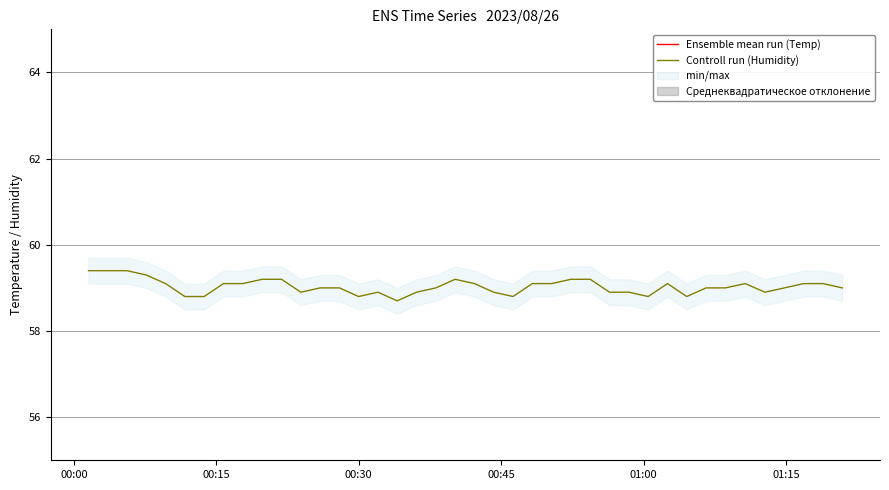

True or false: Ensemble mean run (Temp) and Controll run (Humidity) cross at least once.

False